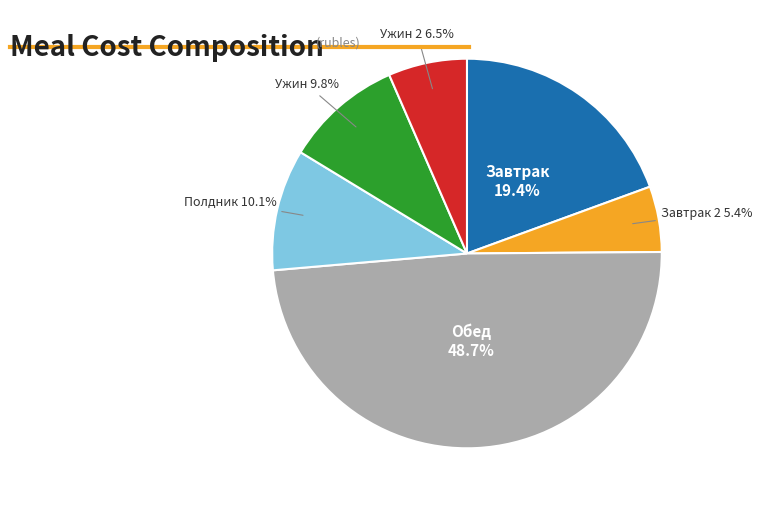

Is there any slice that represents more than half of the pie?

No